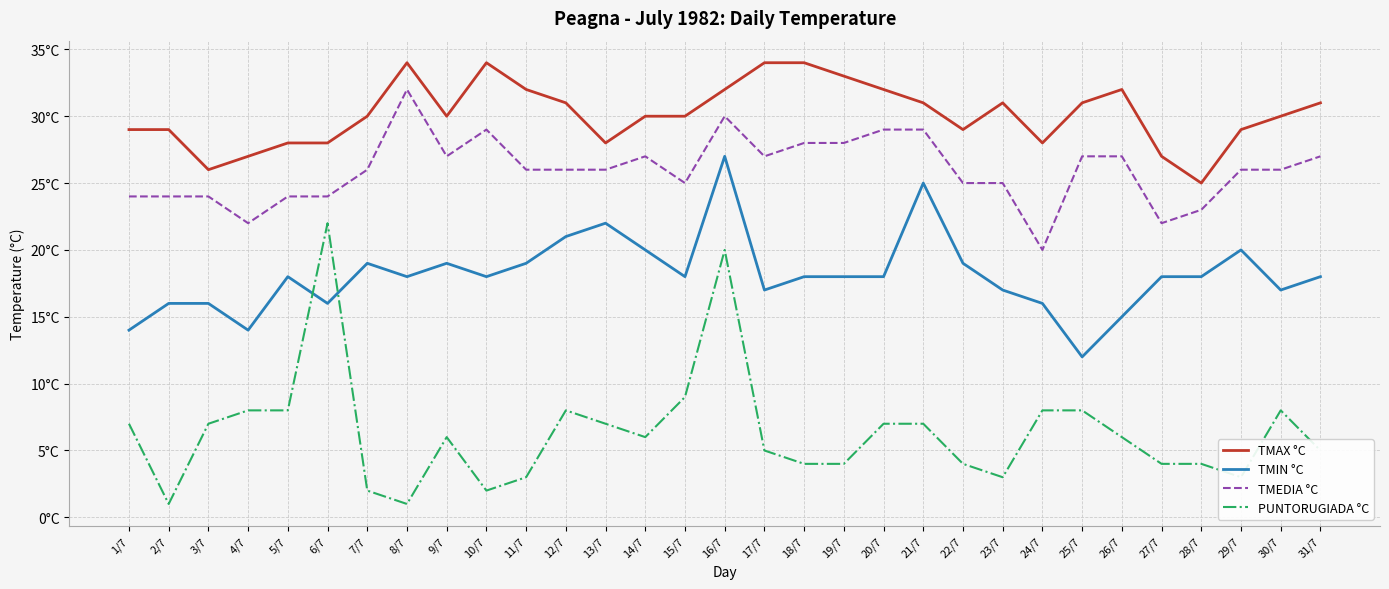

True or false: TMAX °C and PUNTORUGIADA °C cross at least once.

False